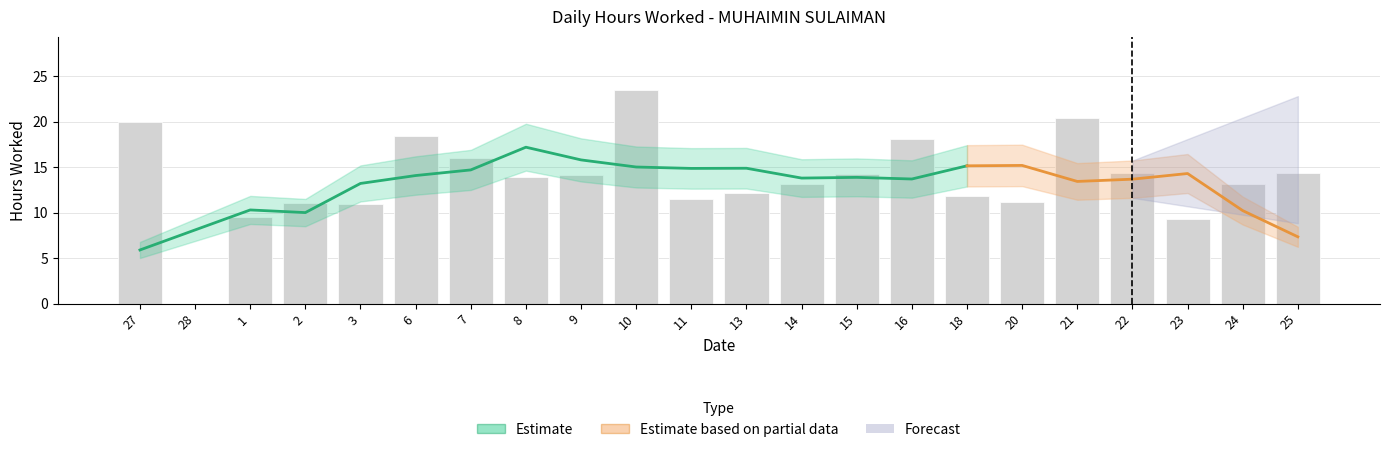

Reading left to right, list all the values displayed in this chart.

27=19.9	28=0.0	1=9.6	2=11.0	3=11.0	6=18.4	7=16.0	8=13.9	9=14.1	10=23.5	11=11.5	13=12.1	14=13.1	15=14.2	16=18.1	18=11.9	20=11.2	21=20.4	22=14.4	23=9.3	24=13.1	25=14.3